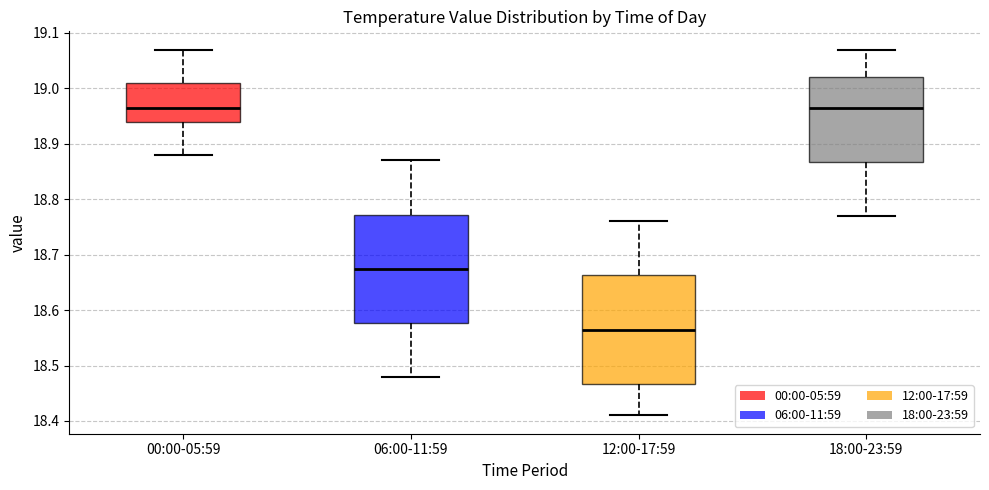

Where does the upper whisker of the box for 00:00-05:59 end on the y-axis? The values are not printed on the chart, so give them approximately, as read against the axis.

19.07